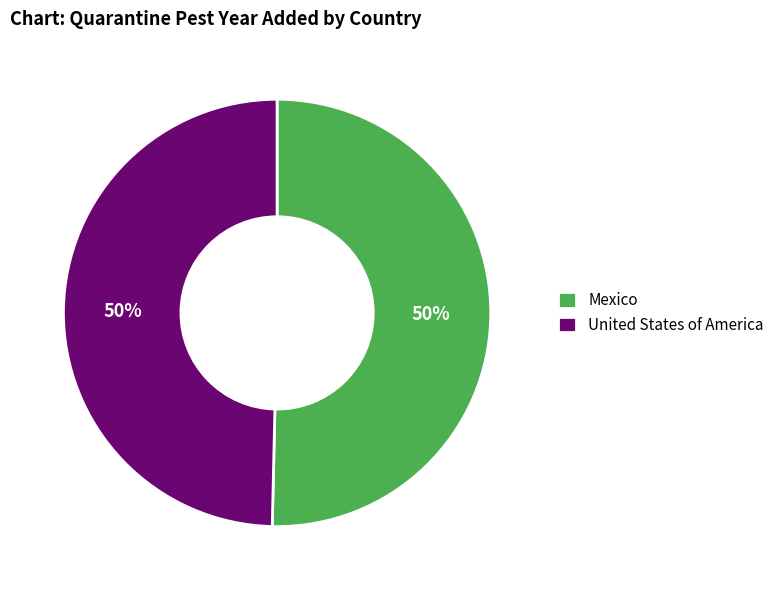

To the nearest percent, what is the combined percentage of United States of America and Mexico?

100%